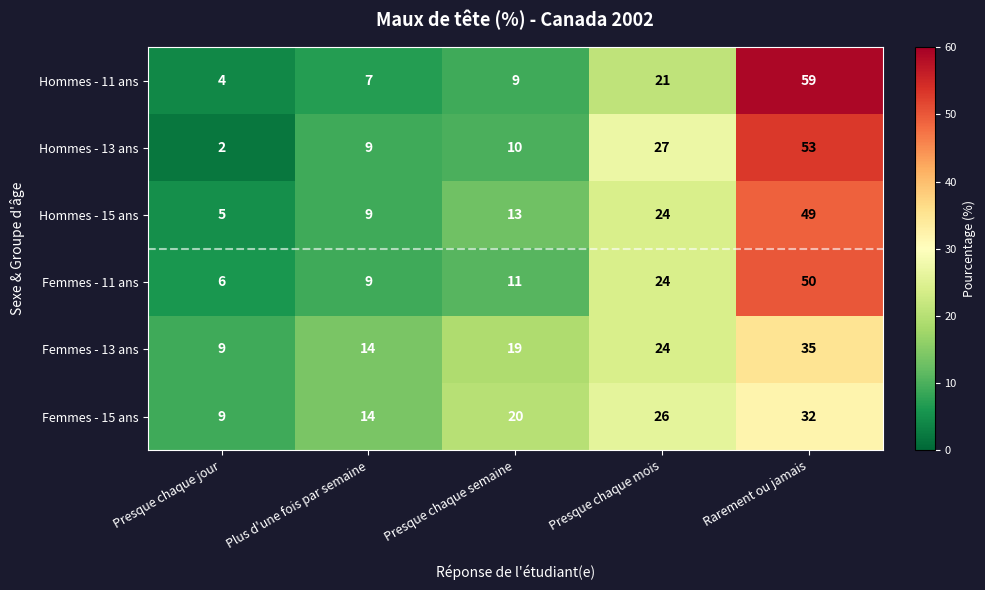

Which series has the widest spread of values?

Hommes - 11 ans